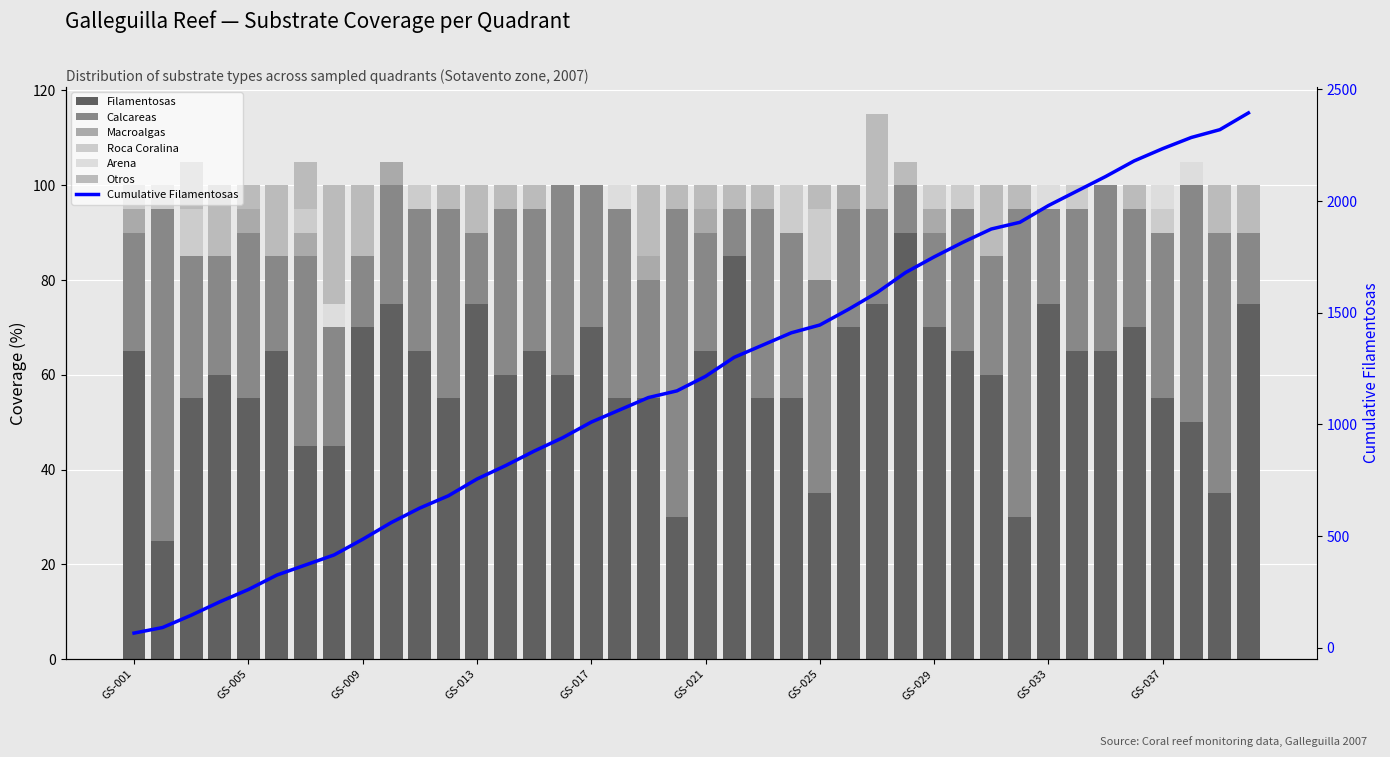

Where is Calcareas nearest to the value 40?

GS-007